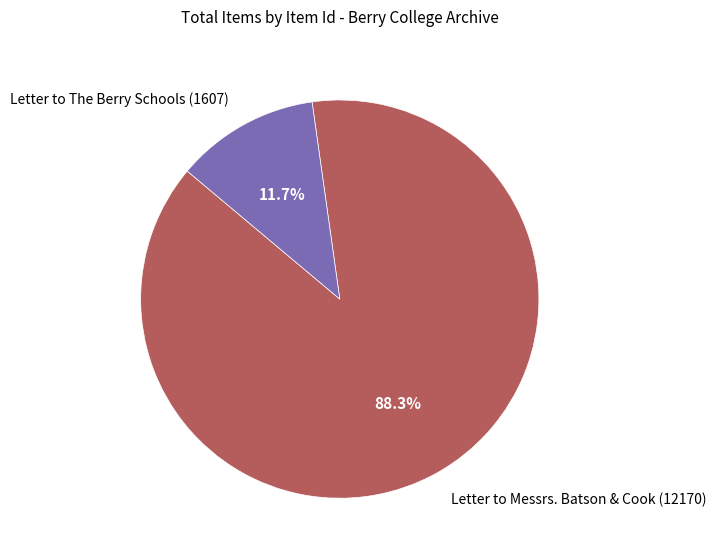

True or false: Letter to The Berry Schools (1607) accounts for 12% of the total.

True